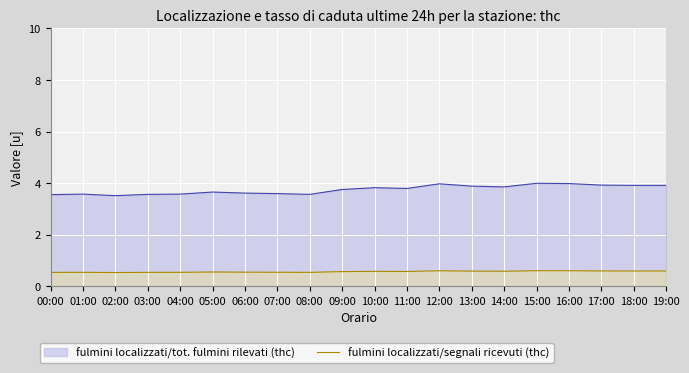

What is the maximum value shown in the chart?

4.0